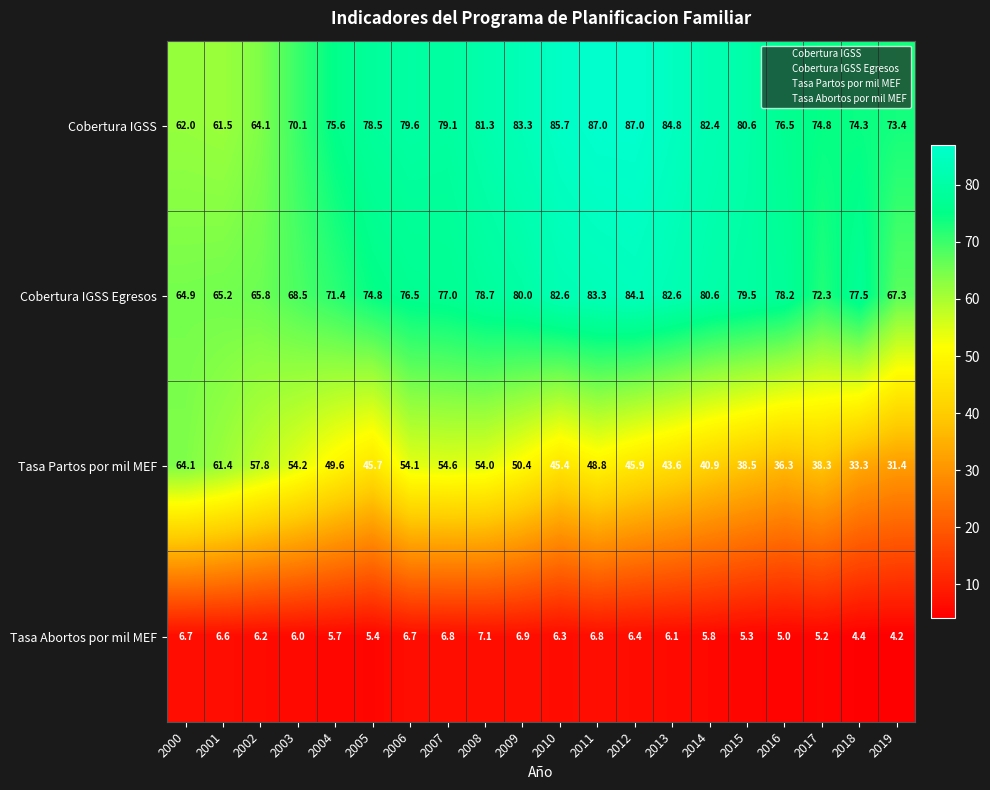

Is it true that Cobertura IGSS Egresos equals 79.5 at 2015?

True